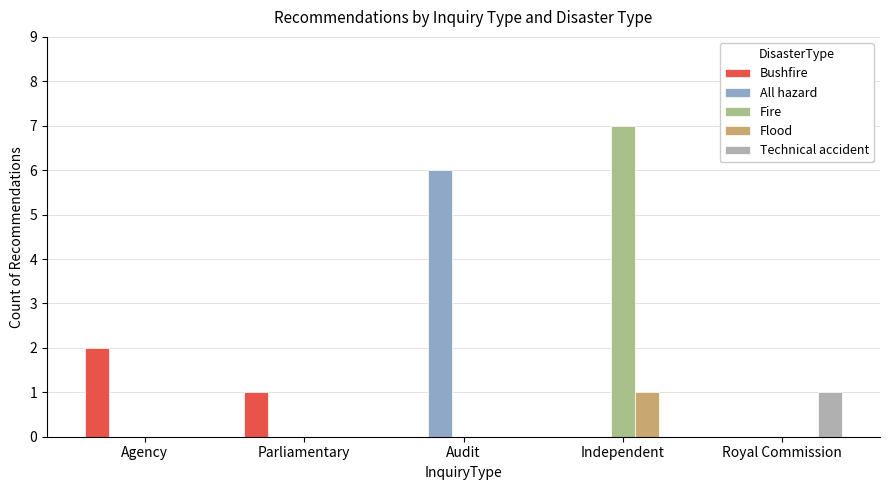

True or false: All hazard has a value of 4 at Agency.

False